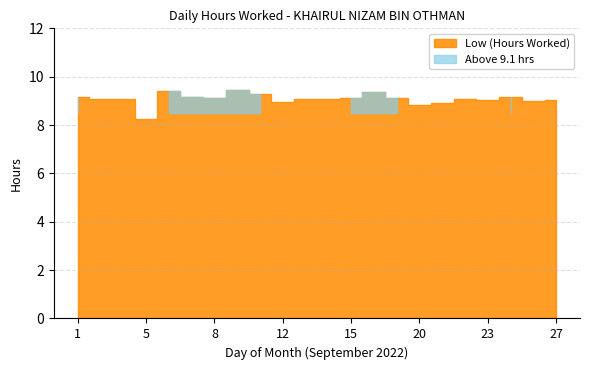

Count the number of data series in this chart.

2